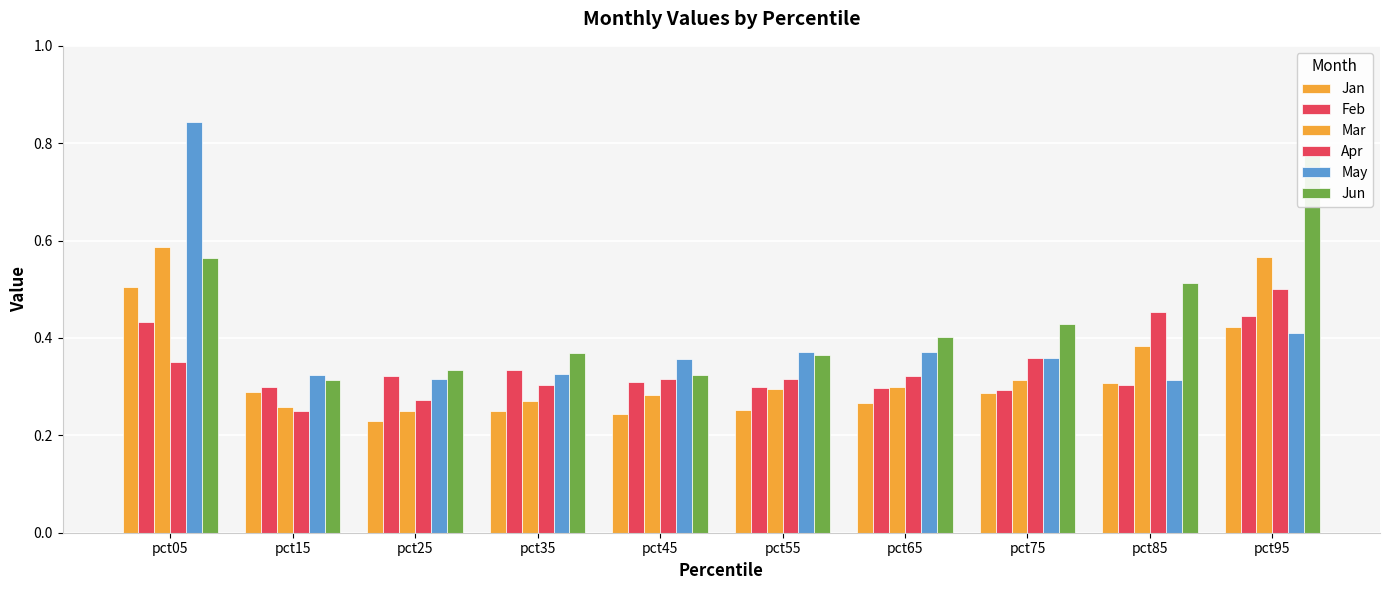

Which series has the largest range (max minus min)?

May